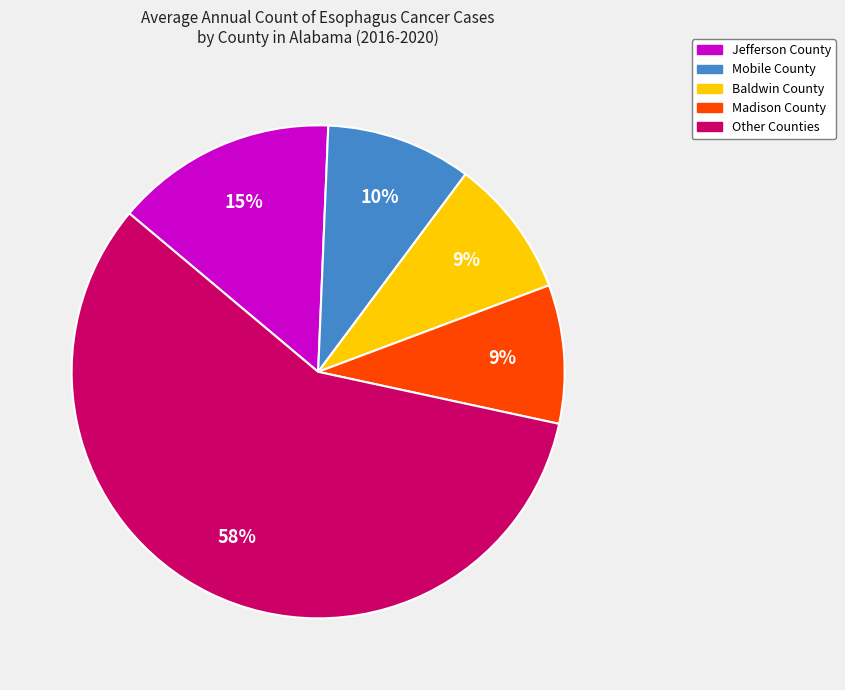

To the nearest percent, what is the difference between the largest and smallest slice percentages?

49%